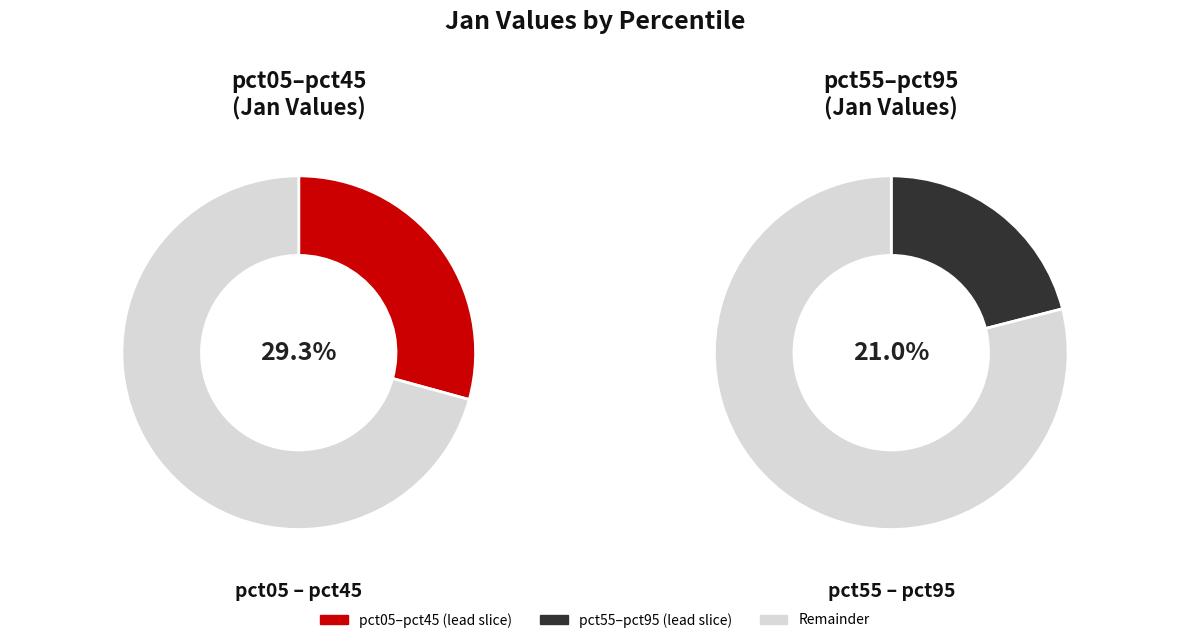

Is there a majority slice in this chart?

No